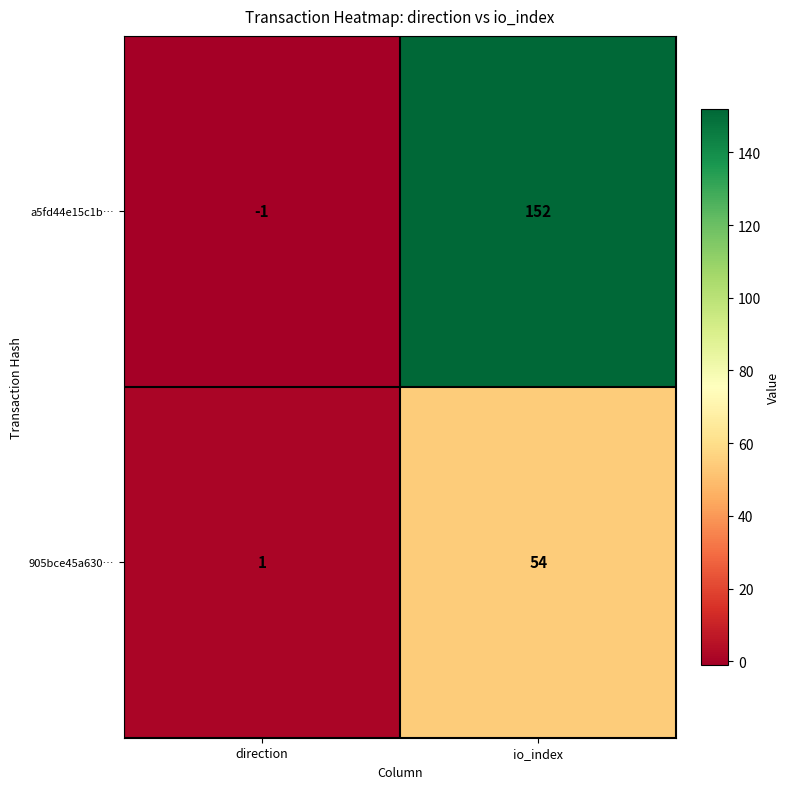

Which series has the widest spread of values?

a5fd44e15c1b…